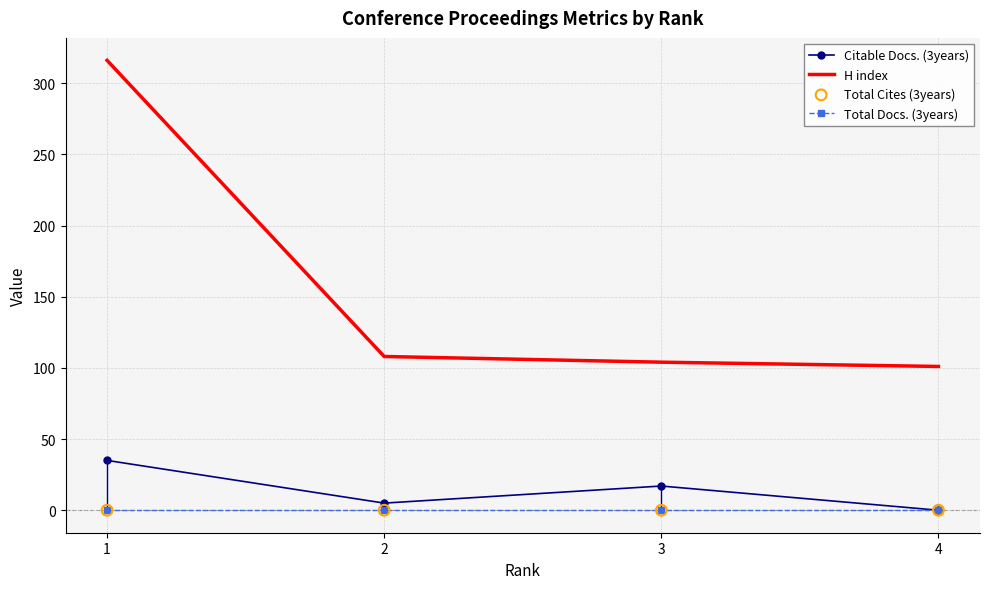

Which series has the largest total across all categories?

H index